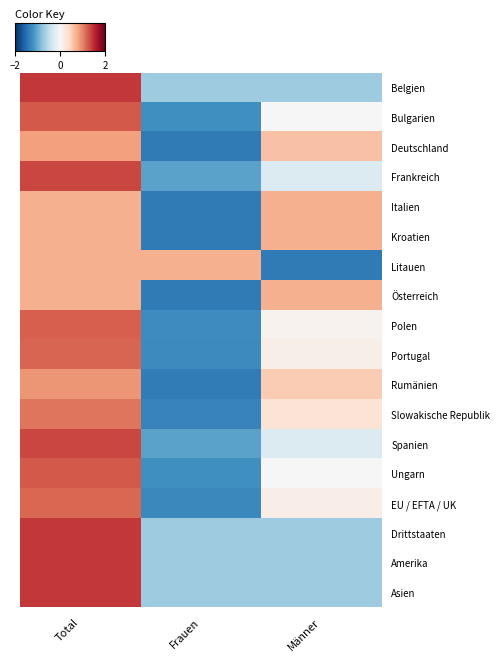

How many categories are shown in the chart?

3